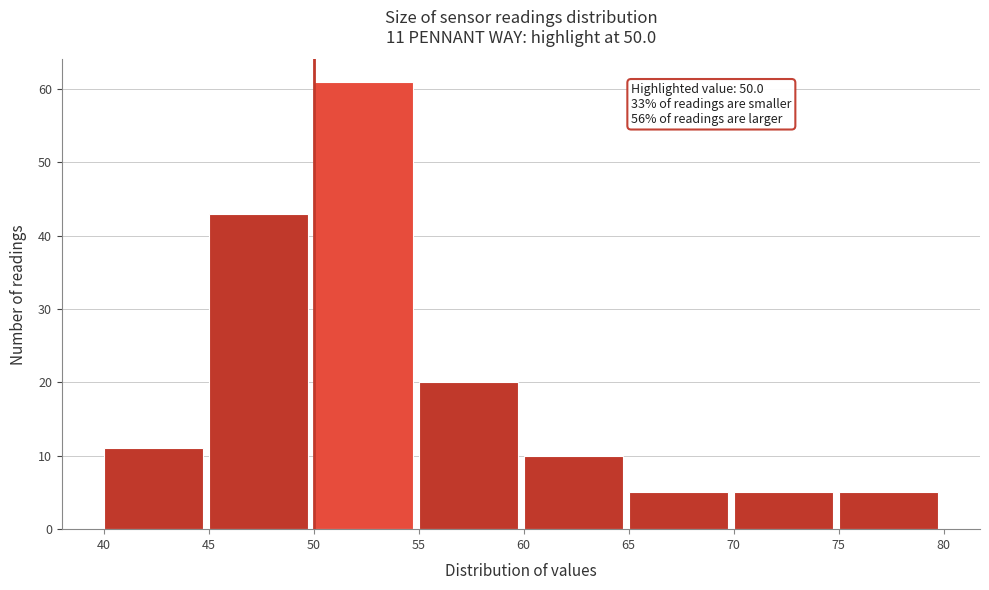

Over which range of the x-axis is the bar tallest?

50 to 55